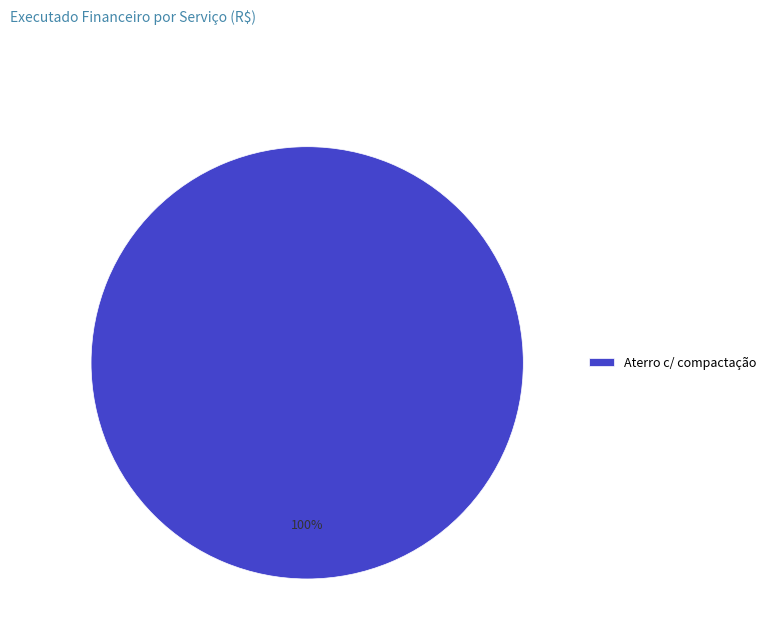

Count the number of slices in the pie.

1